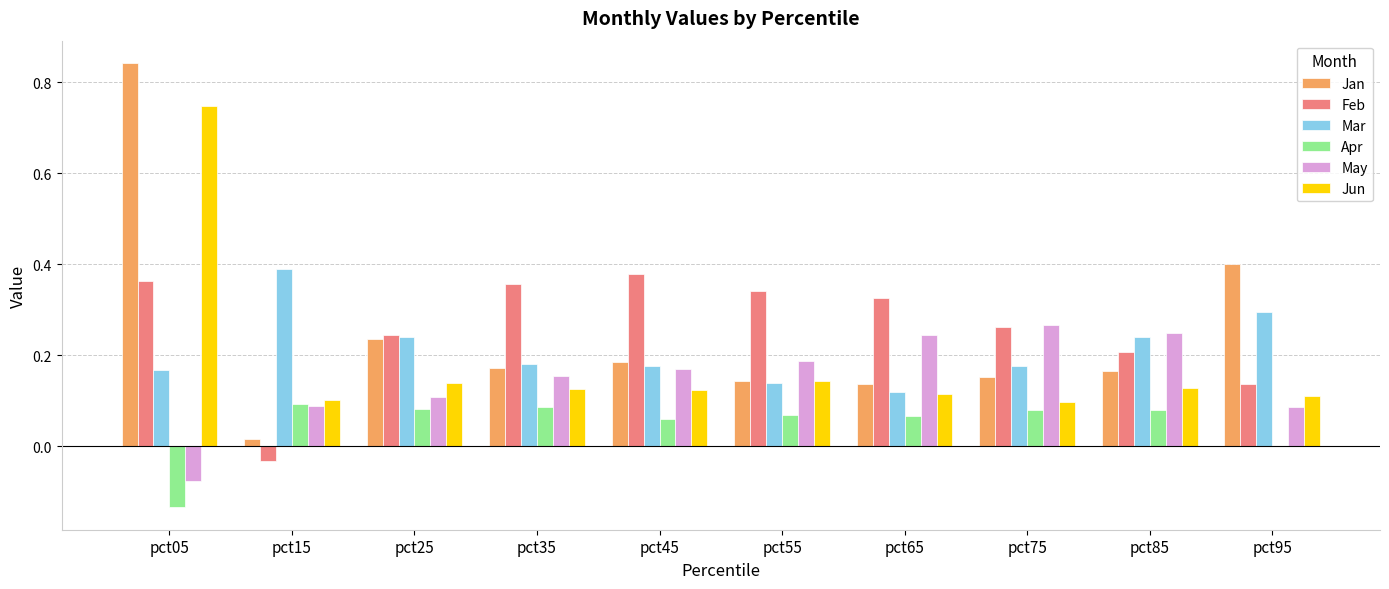

Which label corresponds to the largest value in the chart?

pct05